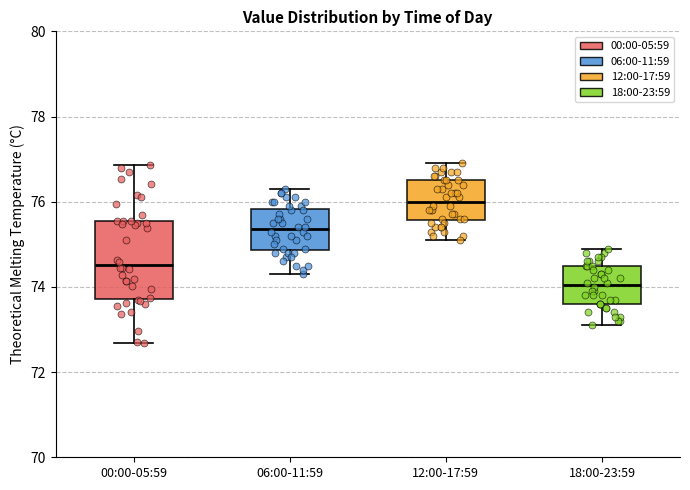

Reading left to right, read every box against the y-axis: the position of its median line, the range the box covers, and the ends of its whiskers. The values are not printed on the chart, so give them approximately, as read against the axis.

00:00-05:59: median 74.6, box 73.8 to 75.6, whiskers 72.6 to 76.8
06:00-11:59: median 75.4, box 74.8 to 75.8, whiskers 74.4 to 76.4
12:00-17:59: median 76.0, box 75.6 to 76.6, whiskers 75.2 to 77.0
18:00-23:59: median 74.0, box 73.6 to 74.6, whiskers 73.2 to 75.0